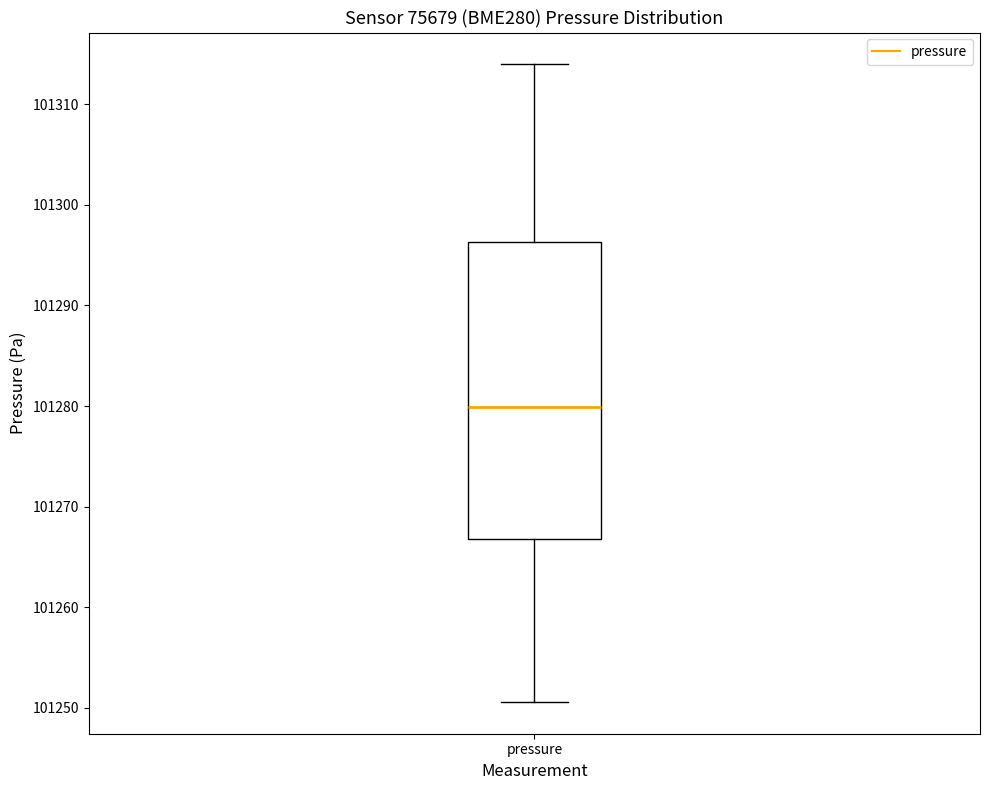

Read this box plot against the y-axis: the position of the median line, the range covered by the box, and the ends of both whiskers. The values are not printed on the chart, so give them approximately, as read against the axis.

median 101280, box 101267 to 101296, whiskers 101251 to 101314